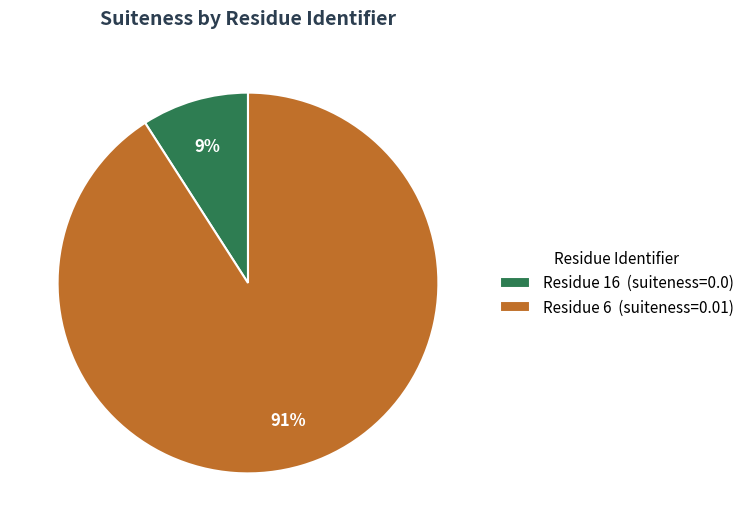

How many slices are in this pie chart?

2